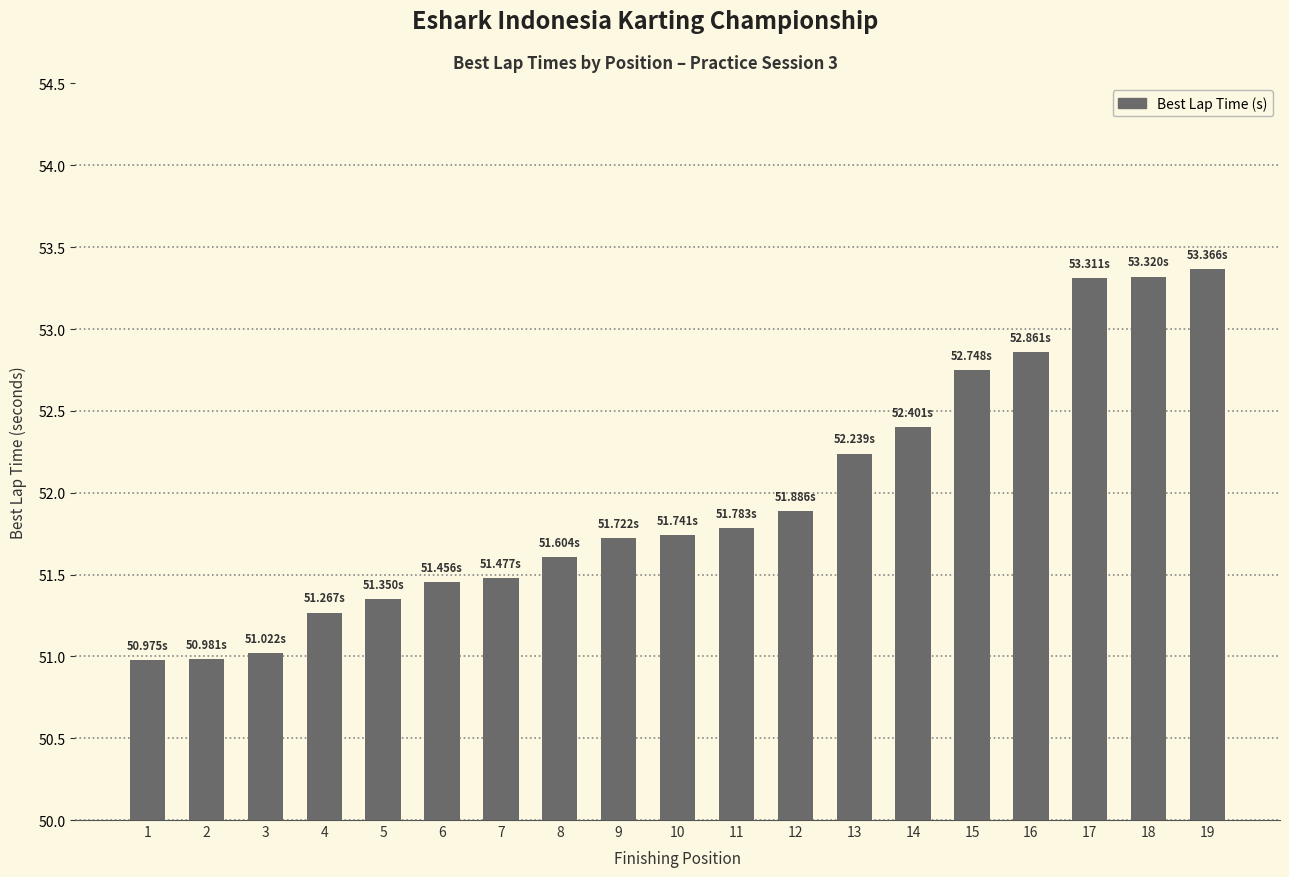

At which label does the data first exceed 51?

3